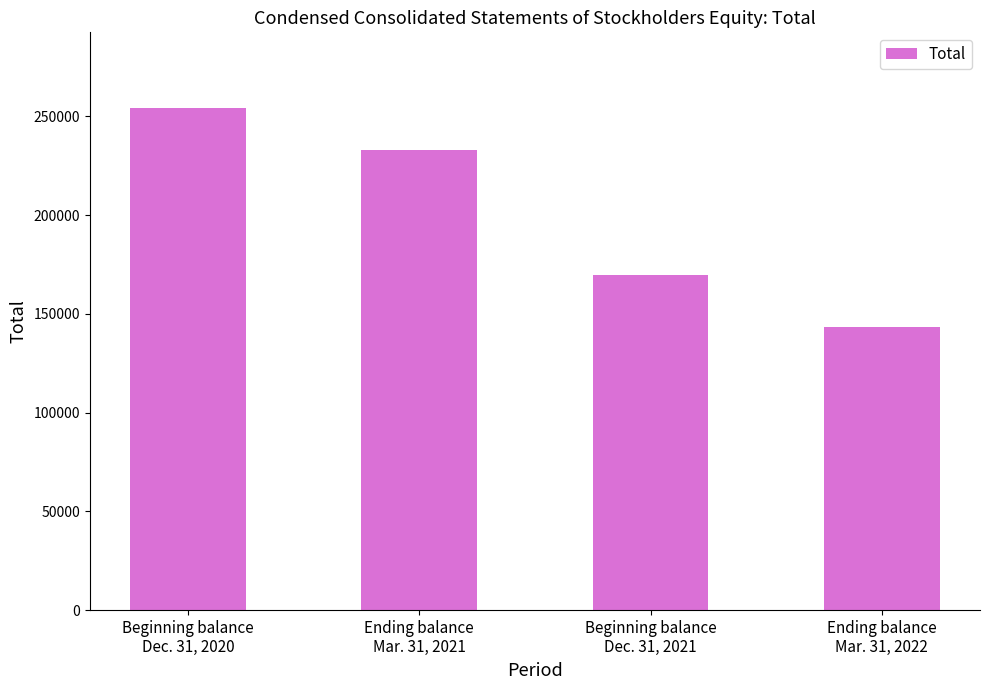

Count the number of data series in this chart.

1